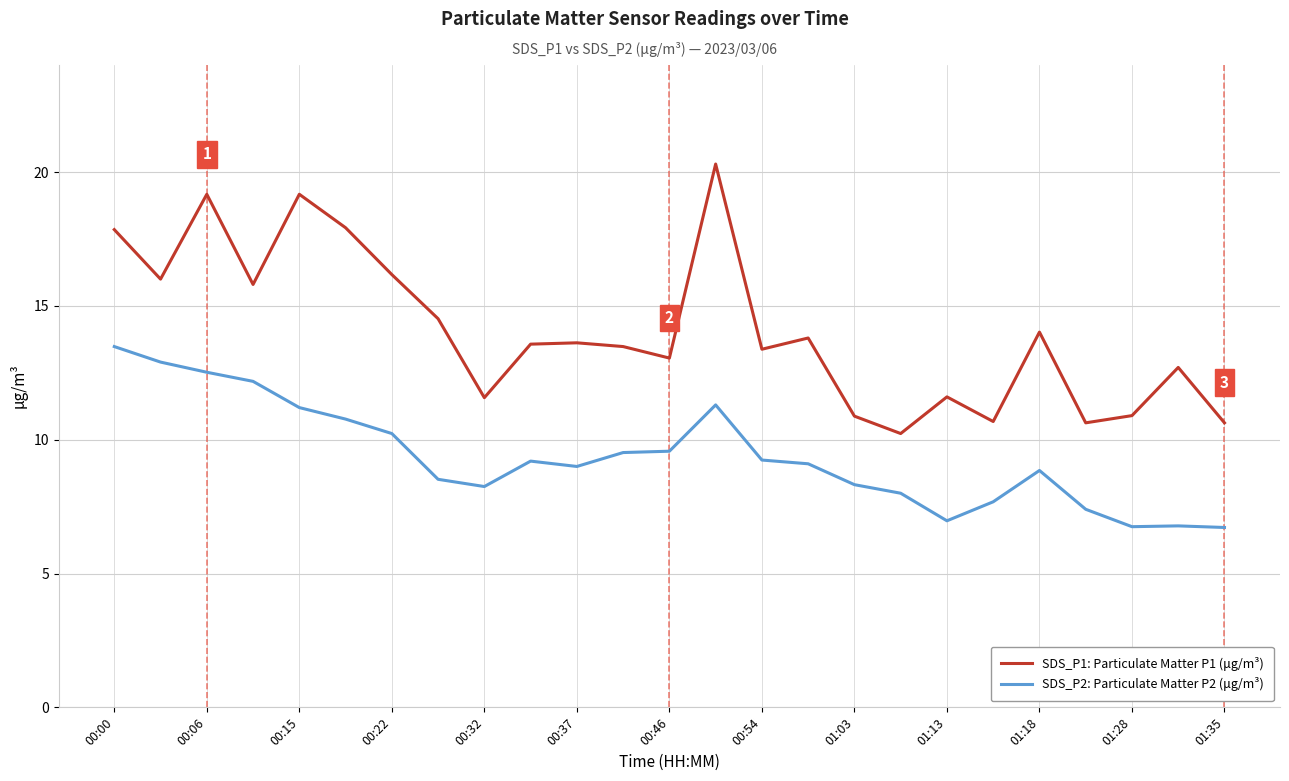

What is the maximum value for SDS_P1: Particulate Matter P1 (μg/m³)?

20.3